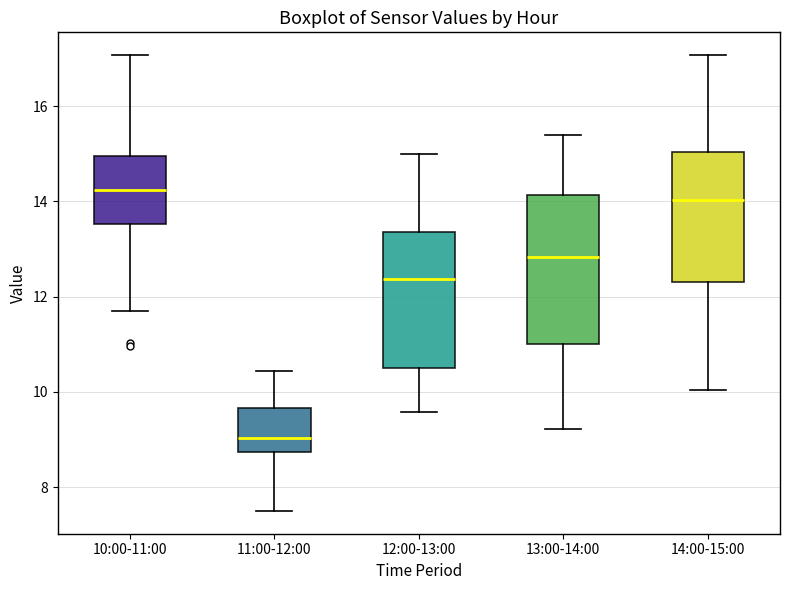

Comparing the boxes themselves (not the whiskers), which one is the tallest?

13:00-14:00